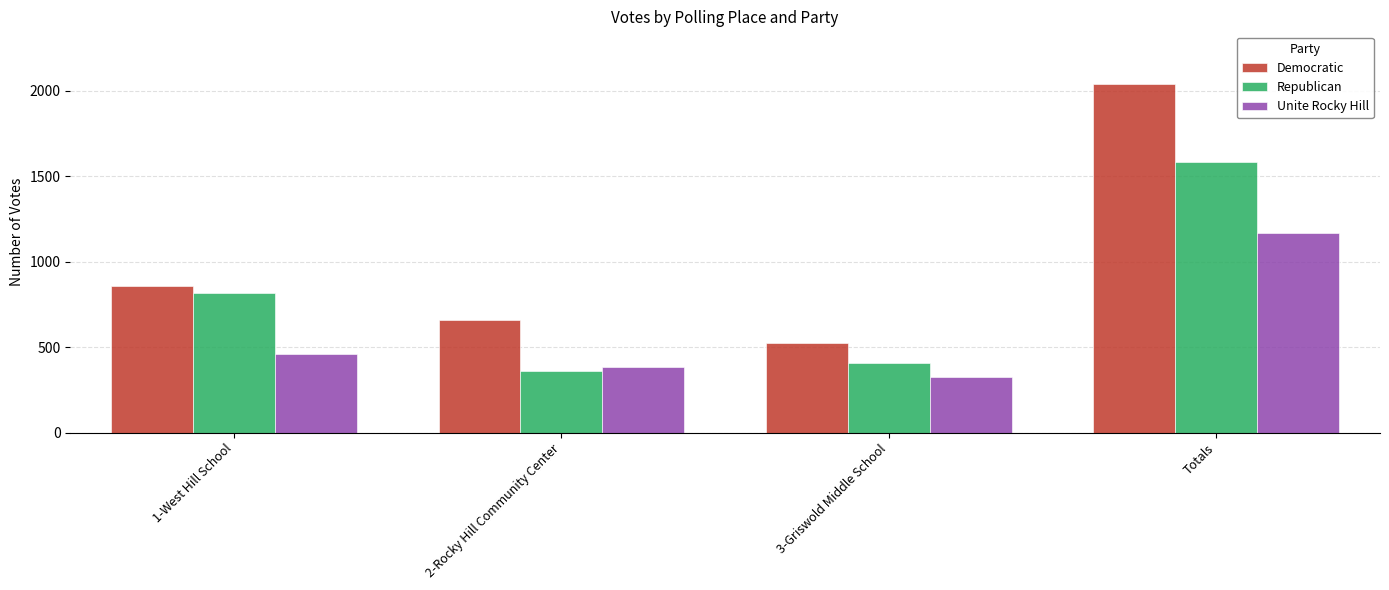

What is the sum of the Unite Rocky Hill values at 2-Rocky Hill Community Center and Totals?

1554